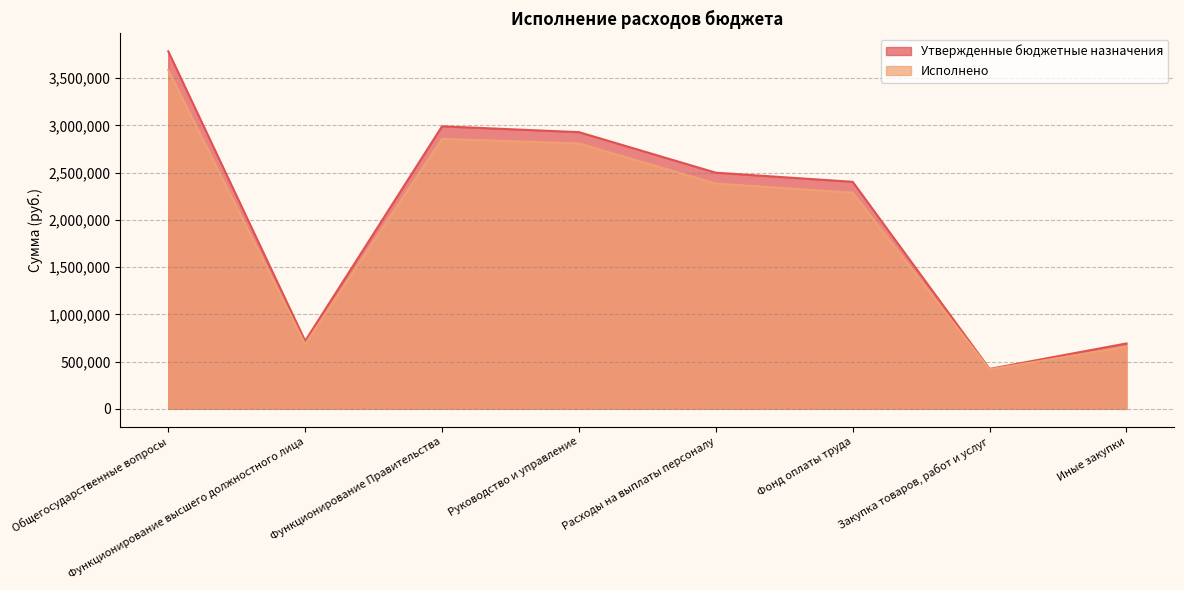

Which series has the largest total across all categories?

Утвержденные бюджетные назначения